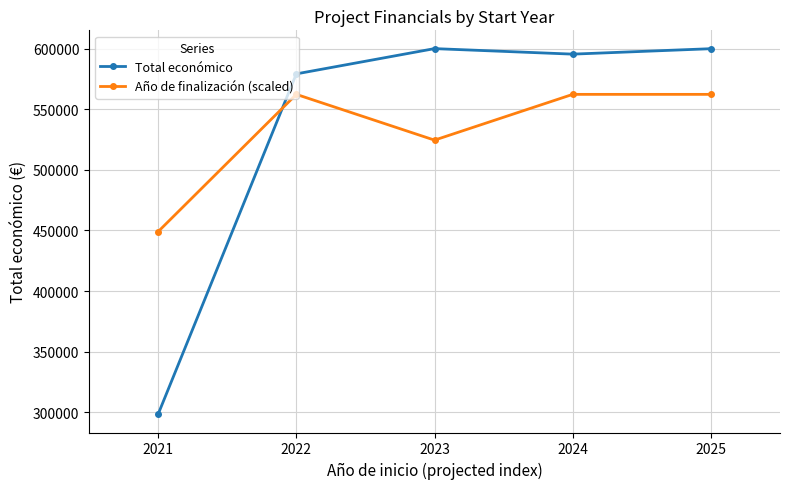

What are all the series names shown in the legend?

Total económico, Año de finalización (scaled)